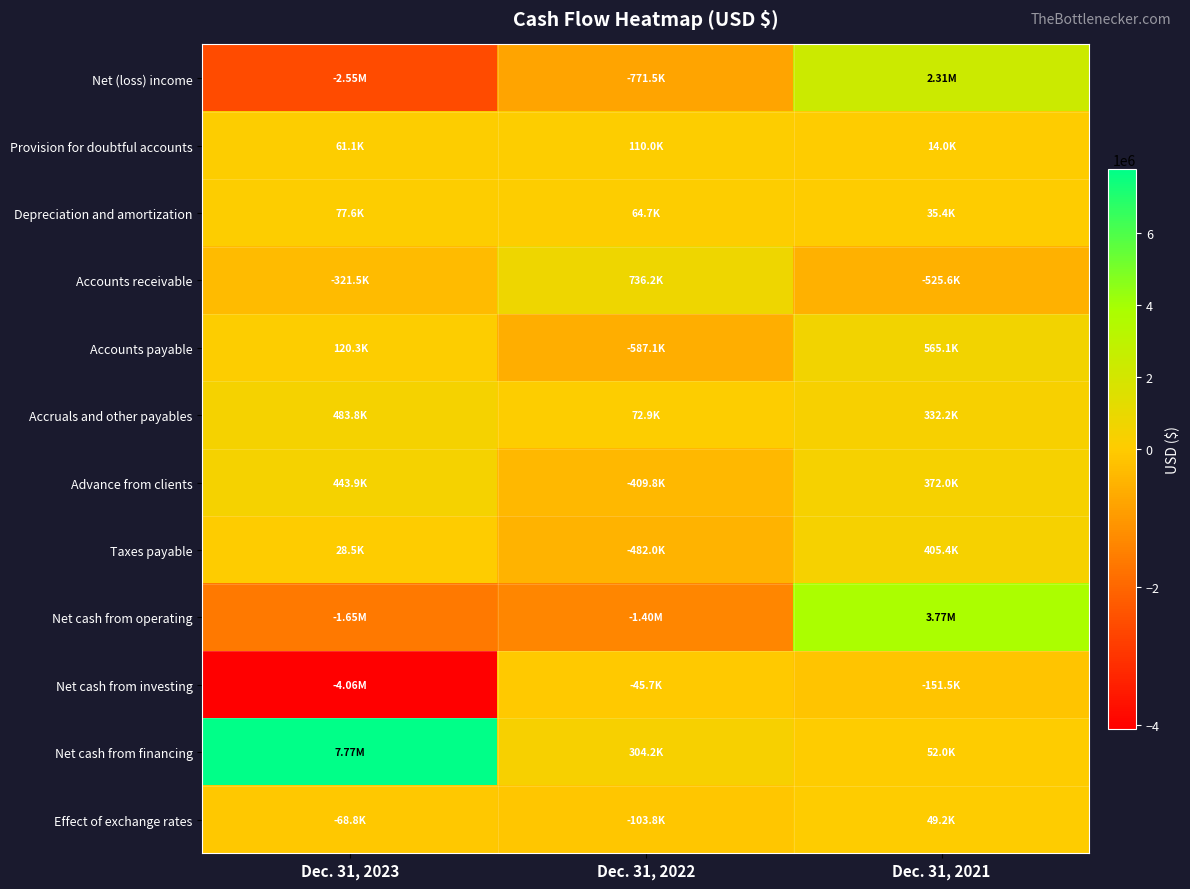

What is the greatest value displayed?

7772884